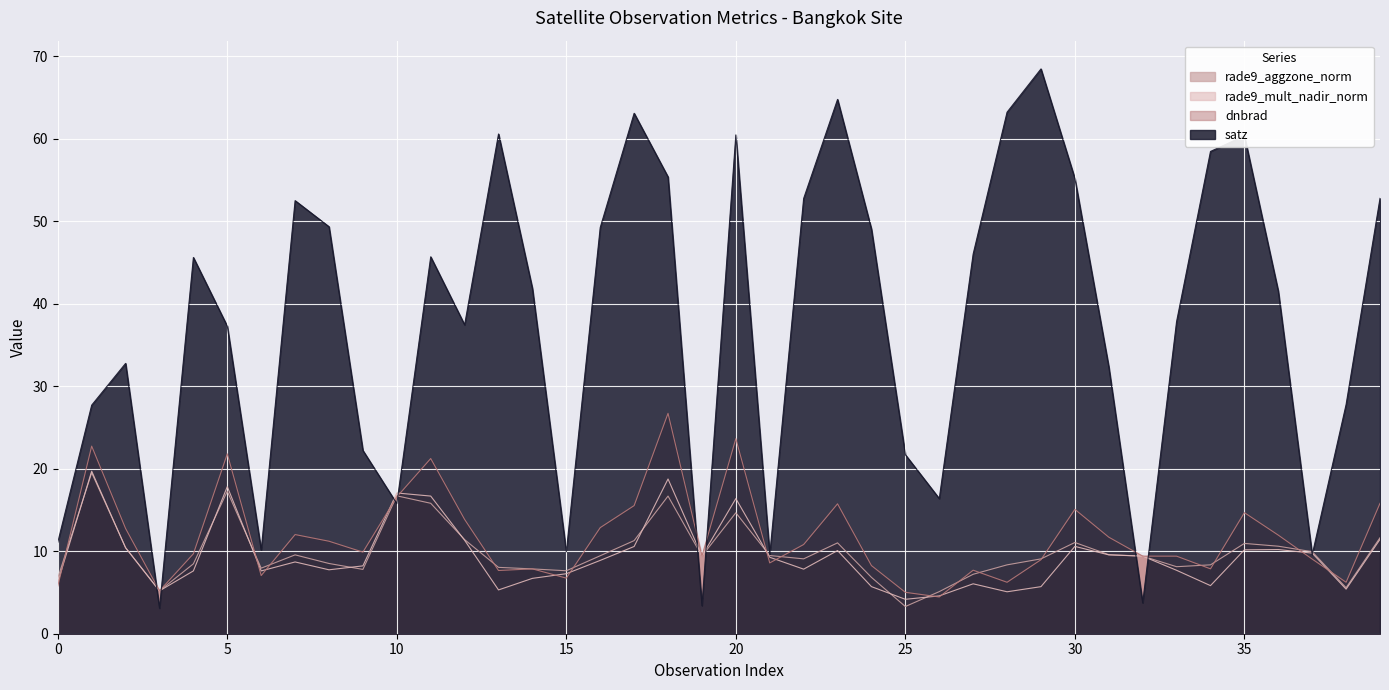

What is the sum of the rade9_mult_nadir_norm values at 24 and 28?

10.8